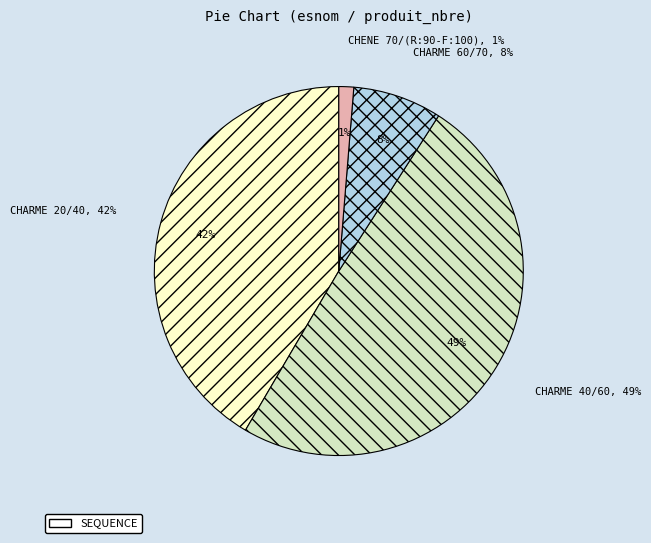

Is CHARME 20/40 the majority of the pie?

No